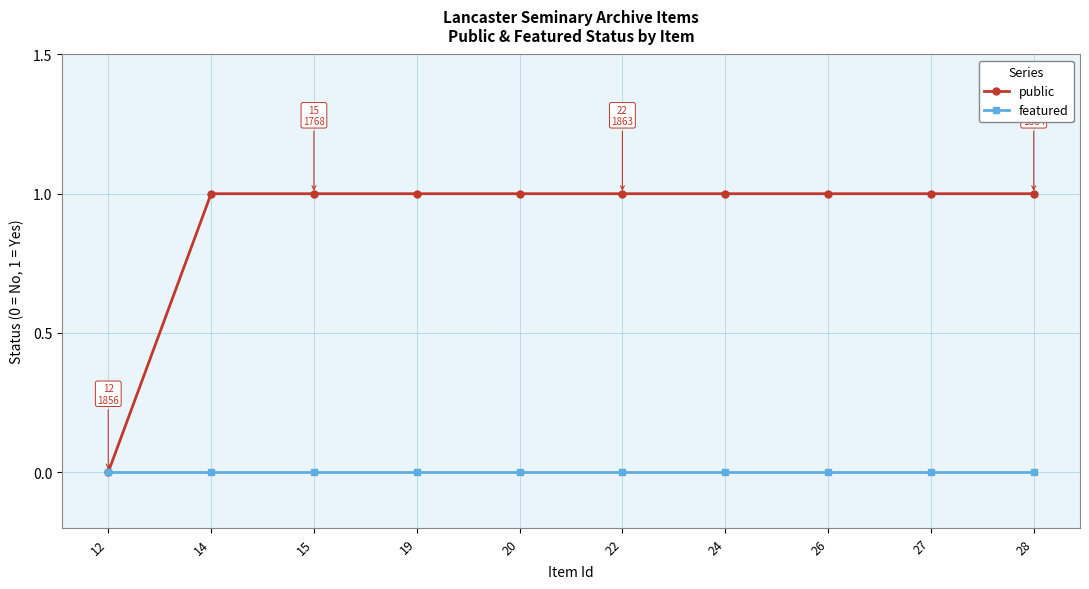

Is it true that public equals 0 at 20?

False